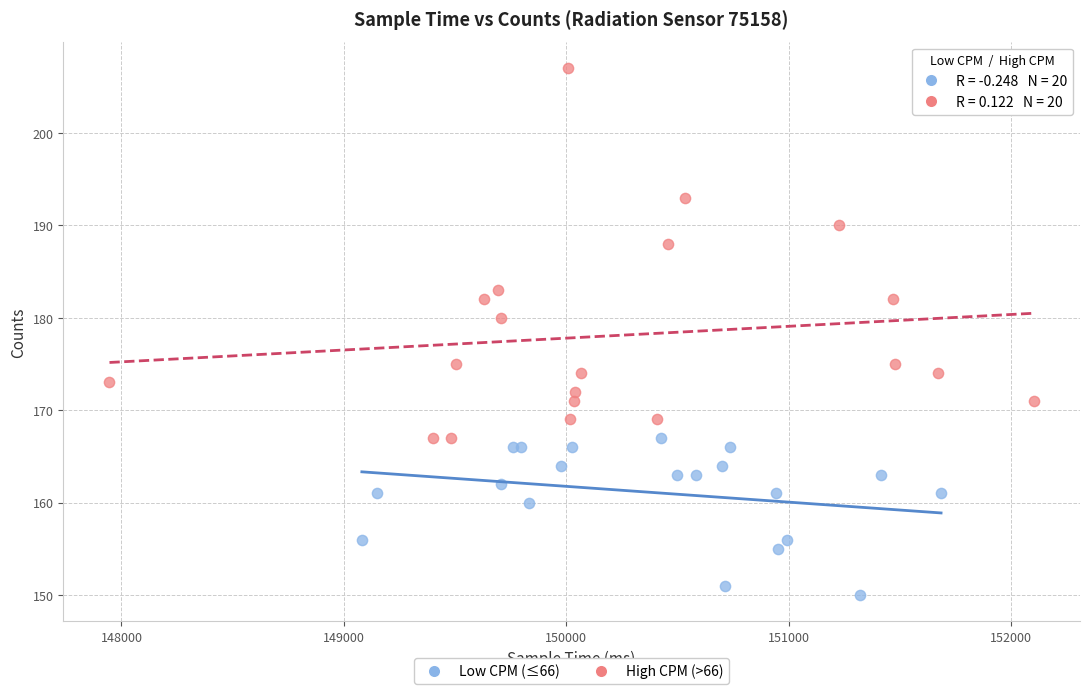

Which series contains the highest Y value?

High CPM (>66)